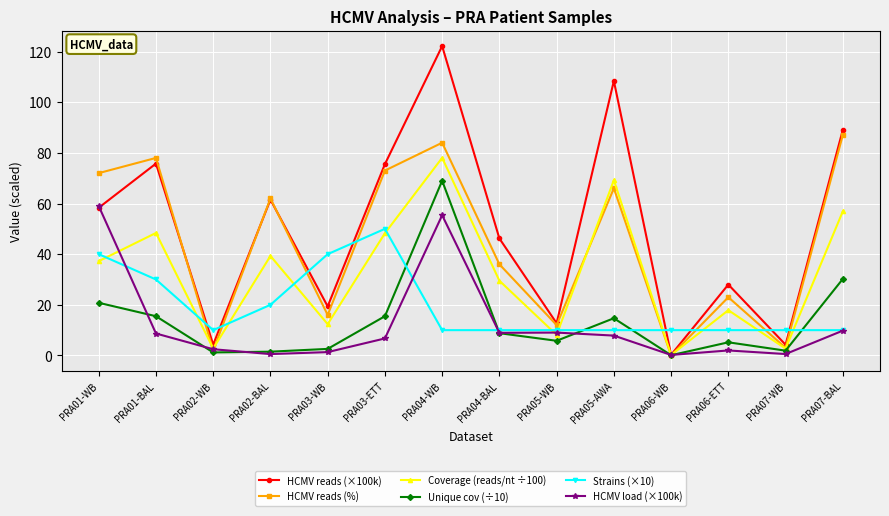

True or false: Coverage (reads/nt ÷100) has more than 1 points higher than both neighbors.

True